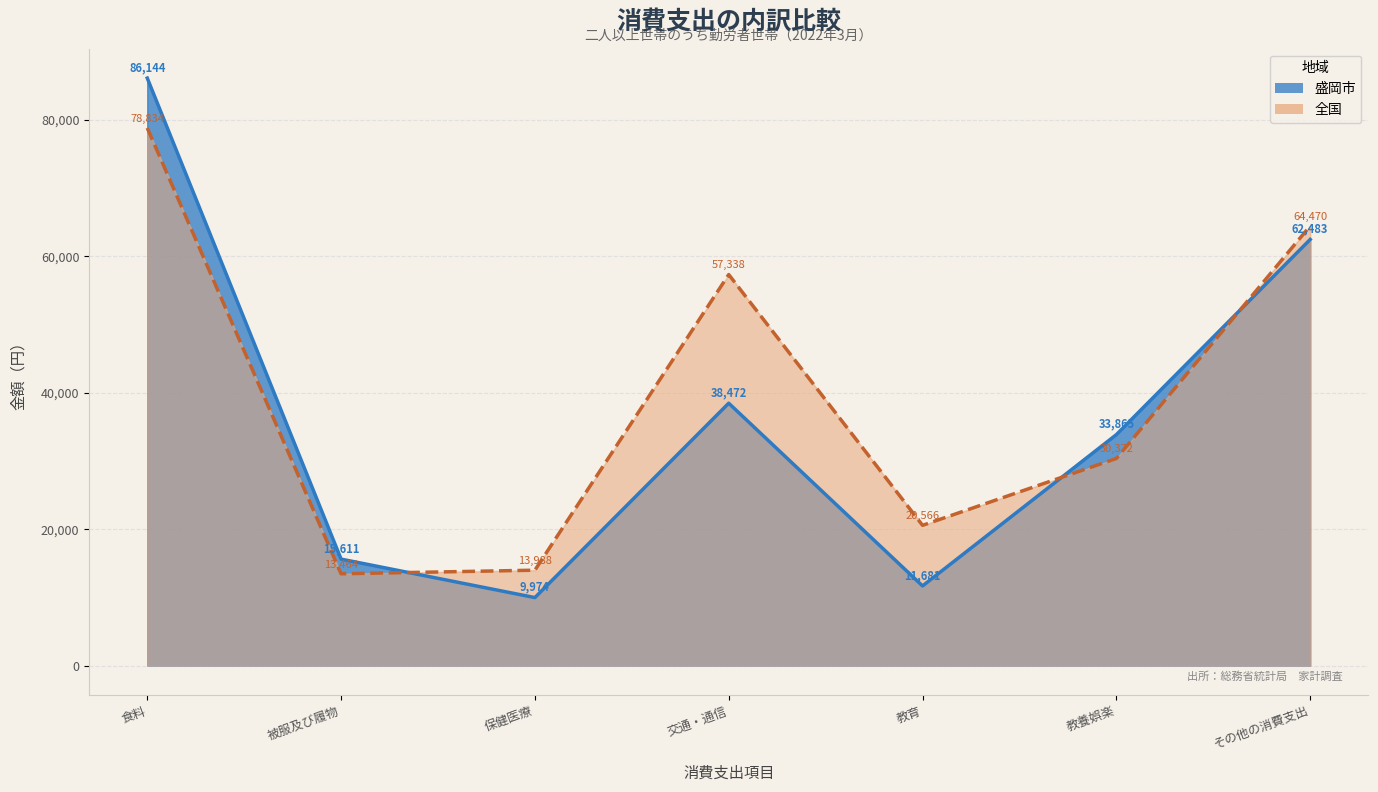

Count the number of categories in the chart.

7